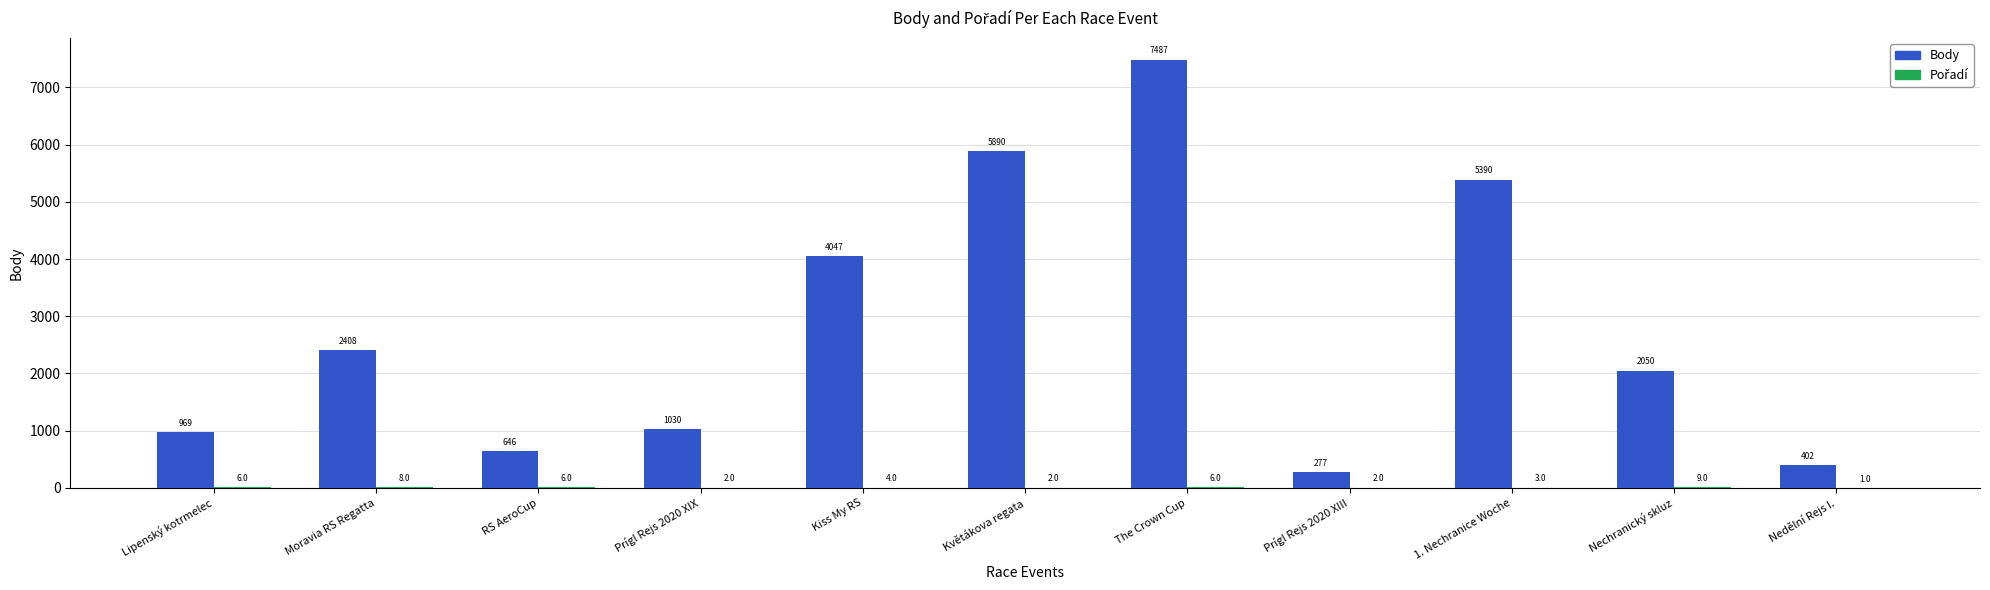

What is the total value across all series at Moravia RS Regatta?

2416